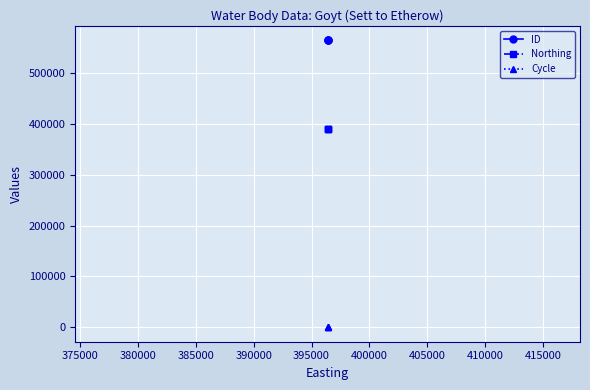

How many lines are shown in the chart?

3